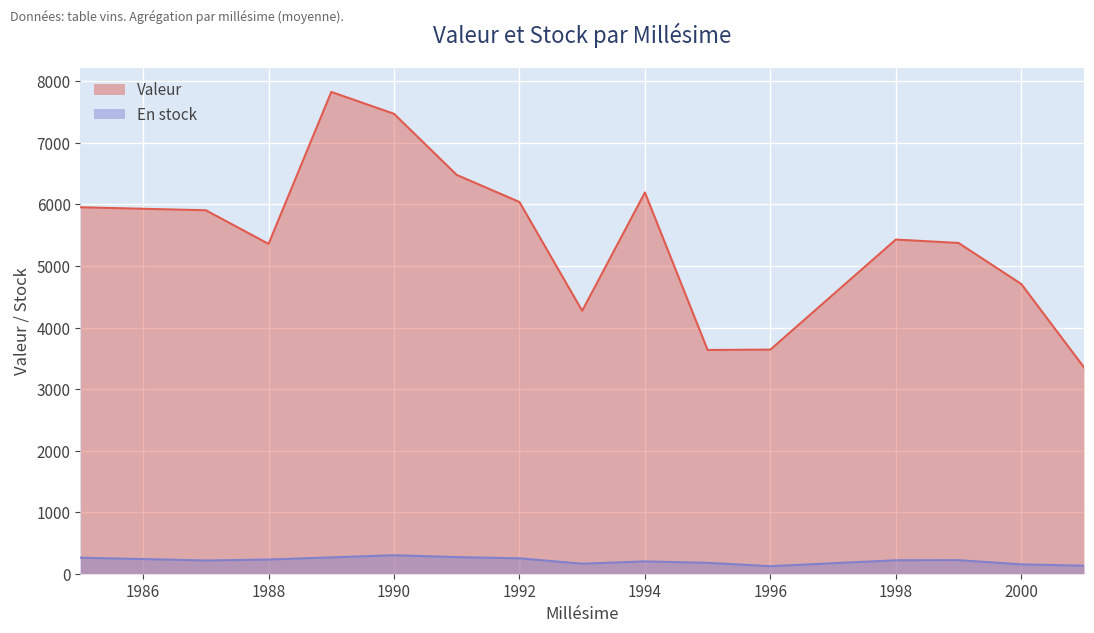

What is the difference between the second highest and minimum values in the En stock series?

147.5